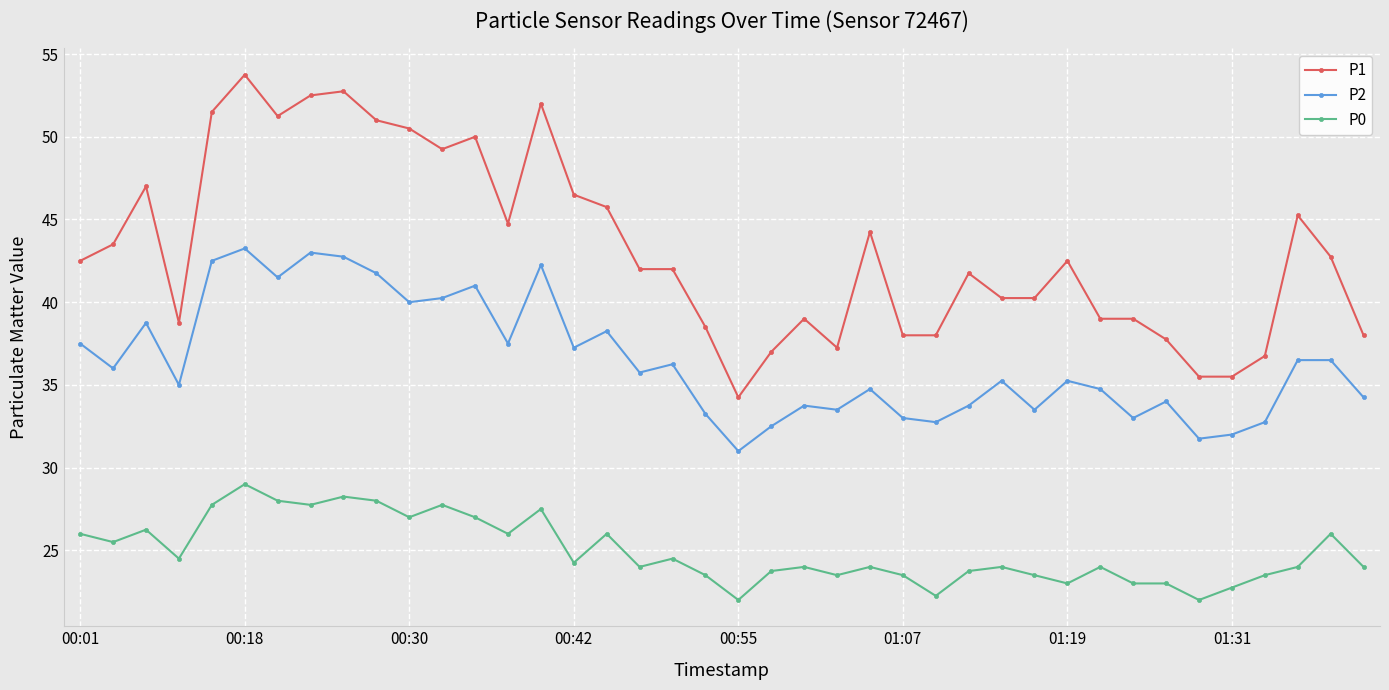

List the series in order of their overall mean, lowest first.

P0, P2, P1